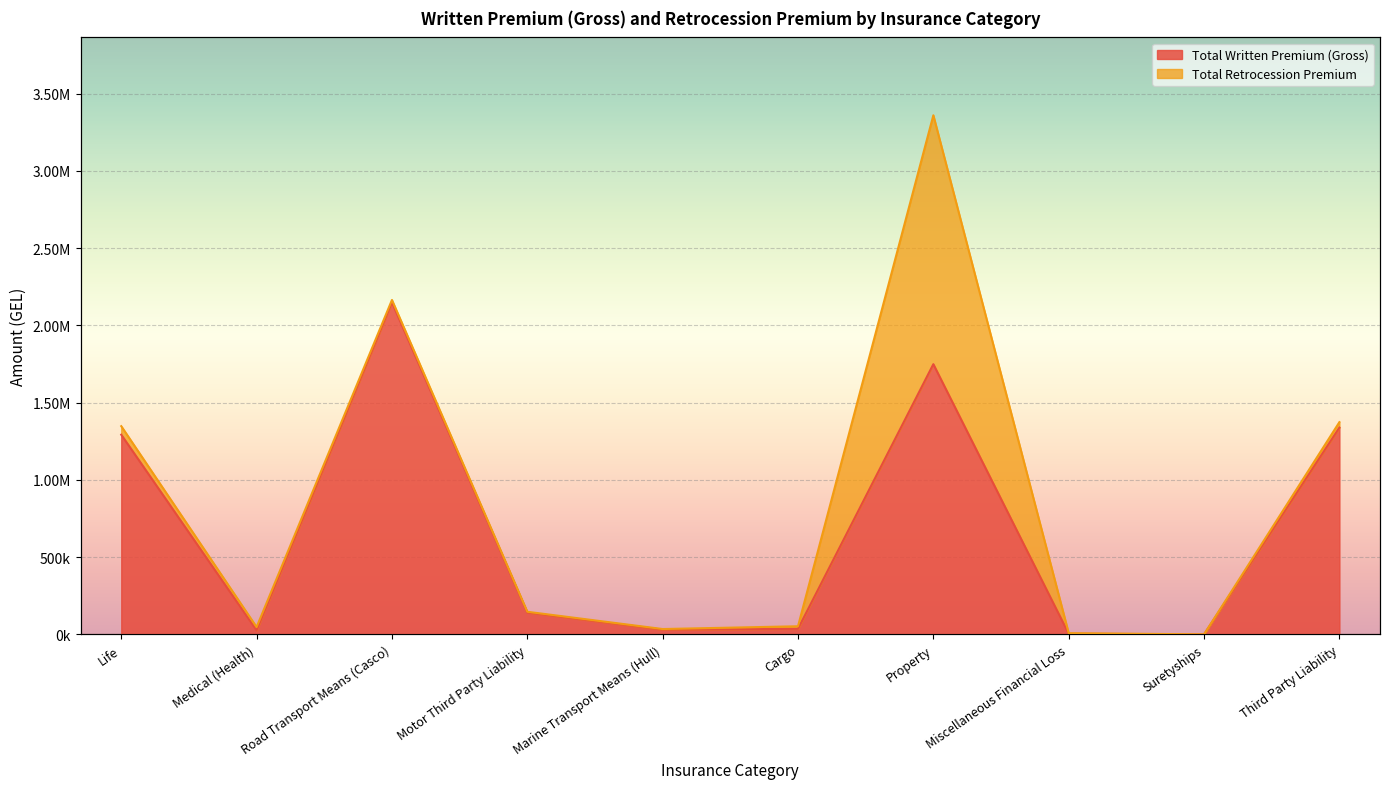

How many distinct data groups are displayed?

2